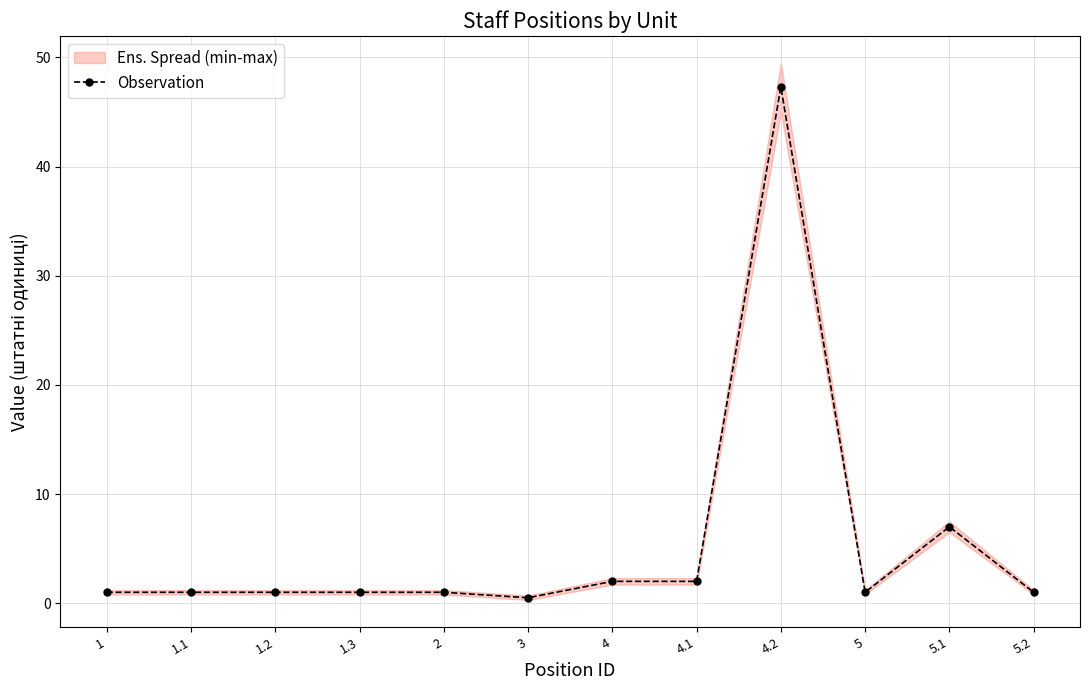

Which category has the lowest value across all series?

3